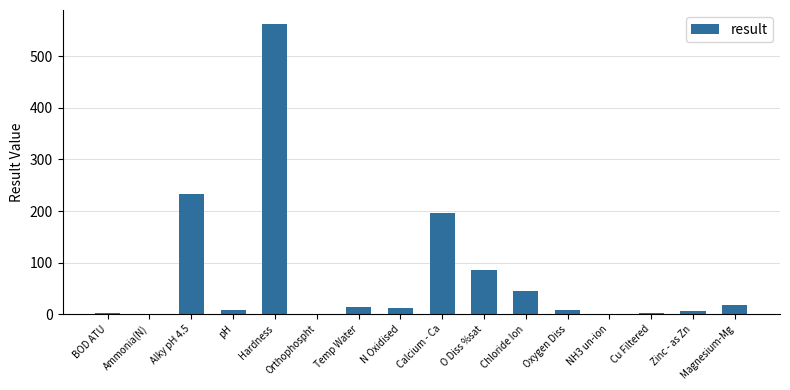

What is the sum of all values?

1191.3